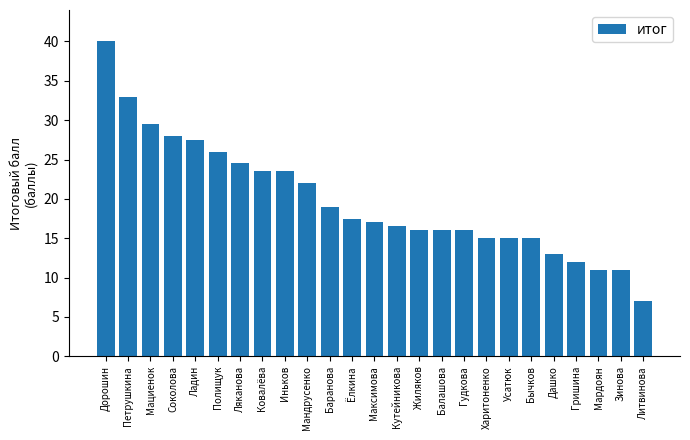

Count the number of data series in this chart.

1